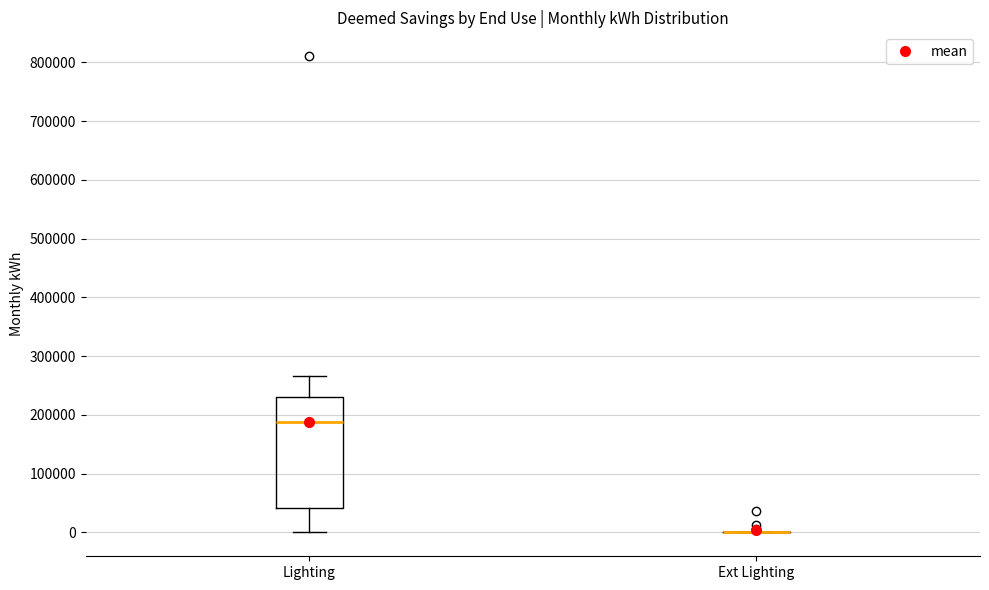

Reading left to right, read every box against the y-axis: the position of its median line, the range the box covers, and the ends of its whiskers. The values are not printed on the chart, so give them approximately, as read against the axis.

Lighting: median 190000, box 40000 to 230000, whiskers 0 to 270000
Ext Lighting: box collapsed to a line at 0, whiskers 0 to 0